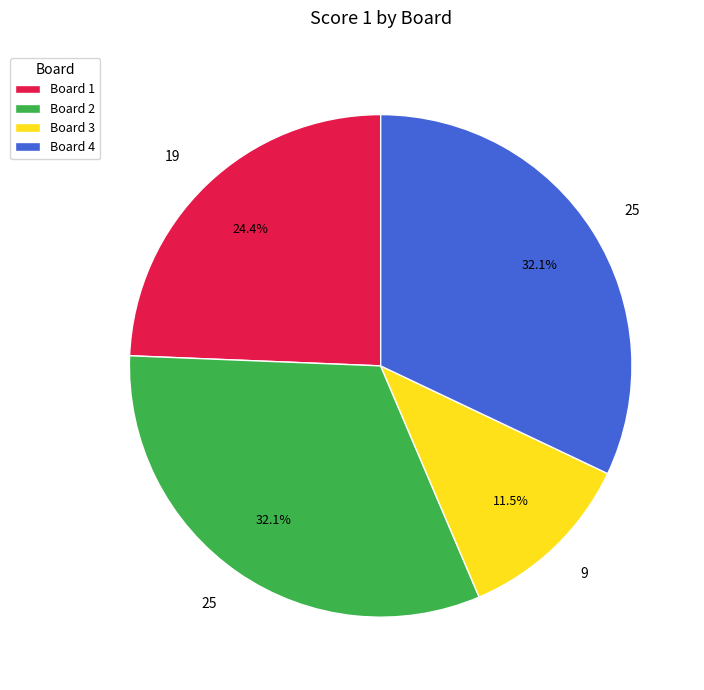

How many slices are in this pie chart?

4